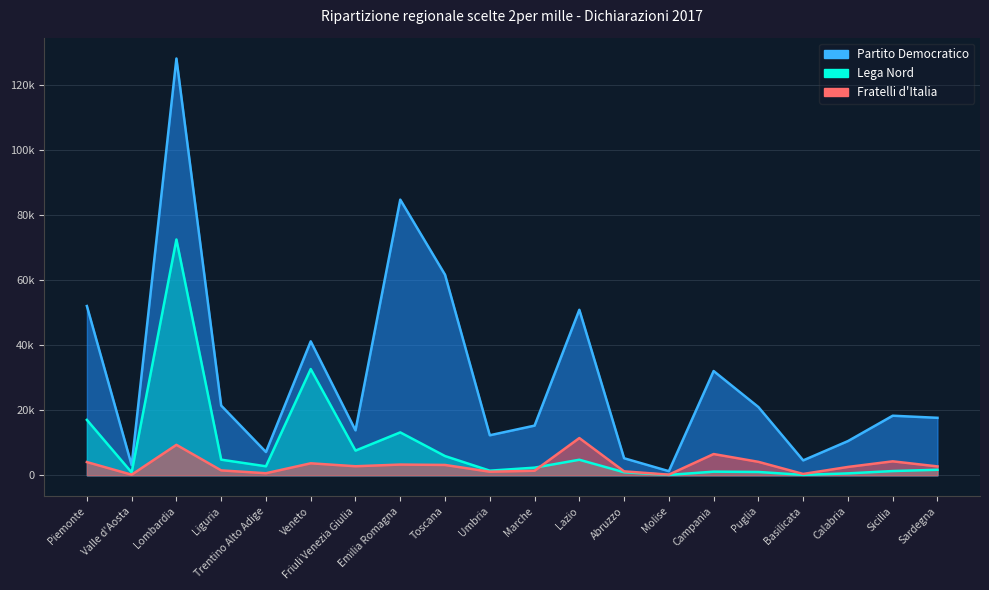

Rank the series at Friuli Venezia Giulia from highest to lowest value.

Partito Democratico, Lega Nord, Fratelli d'Italia